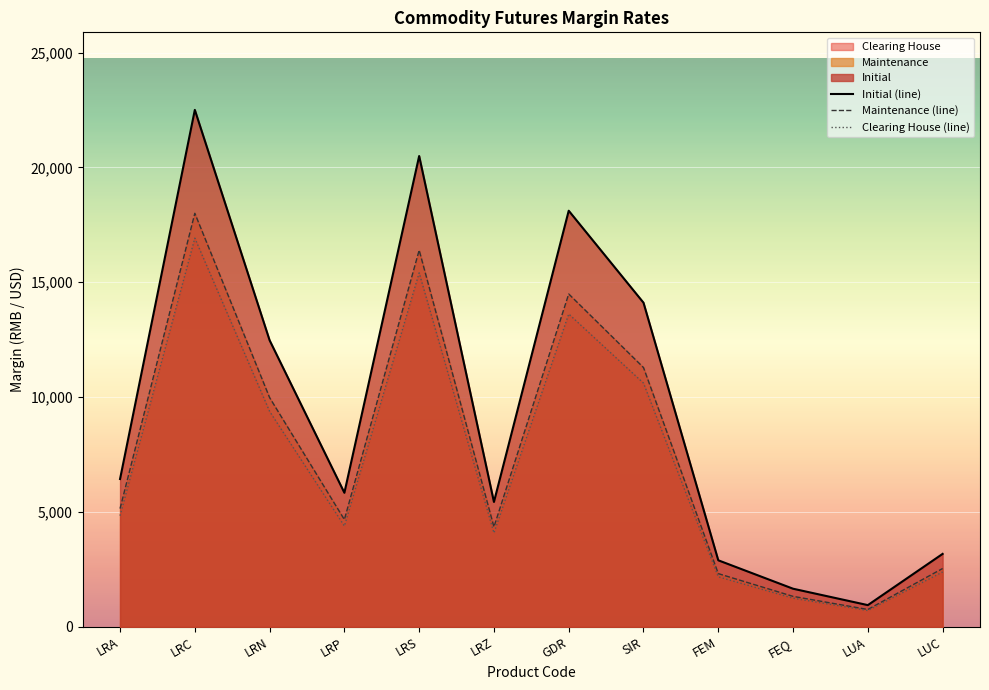

How many lines are shown in the chart?

3